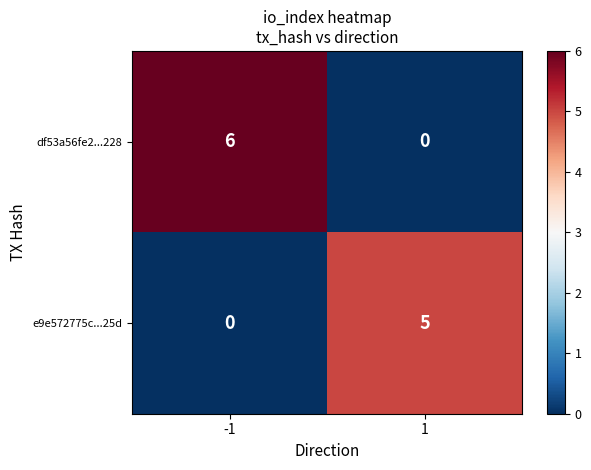

How many series are shown in this chart?

2